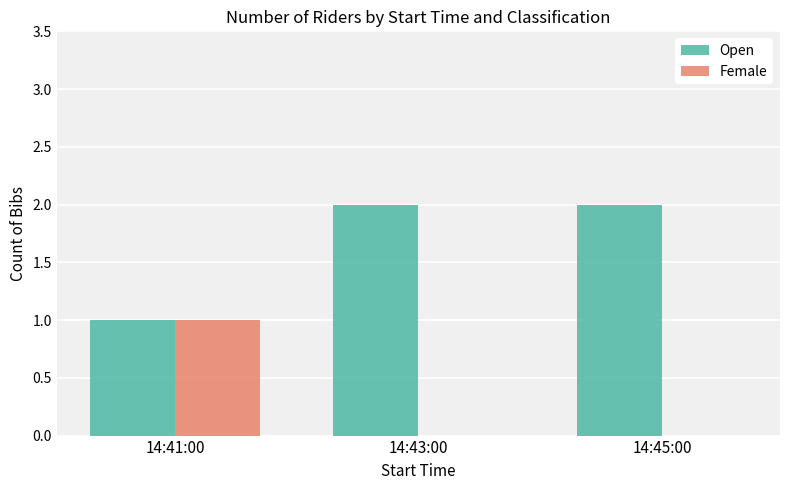

What is the sum of all Open values?

5